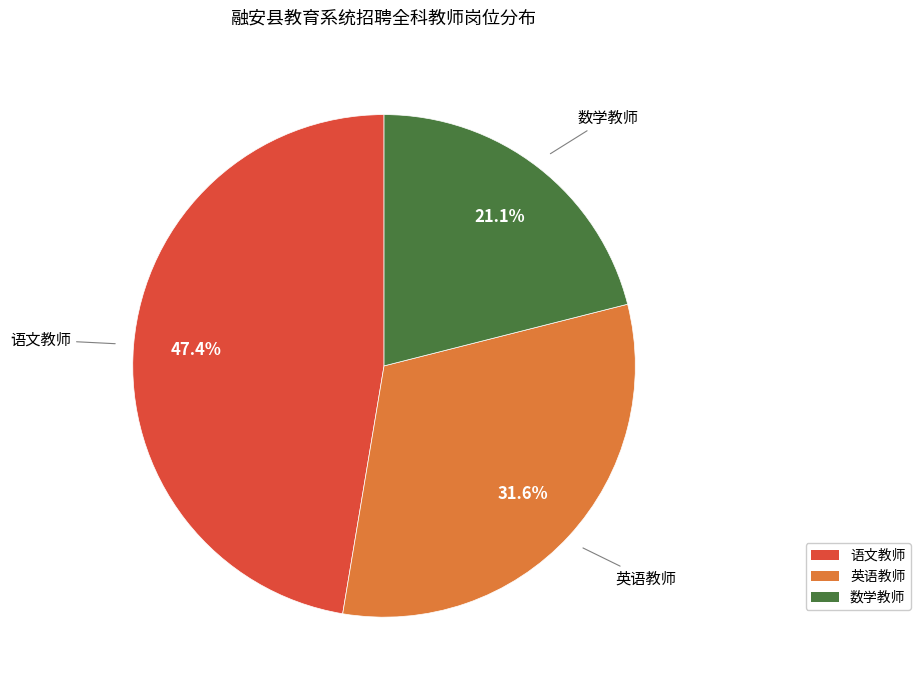

Is the sum of 语文教师 and 数学教师 greater than half?

Yes